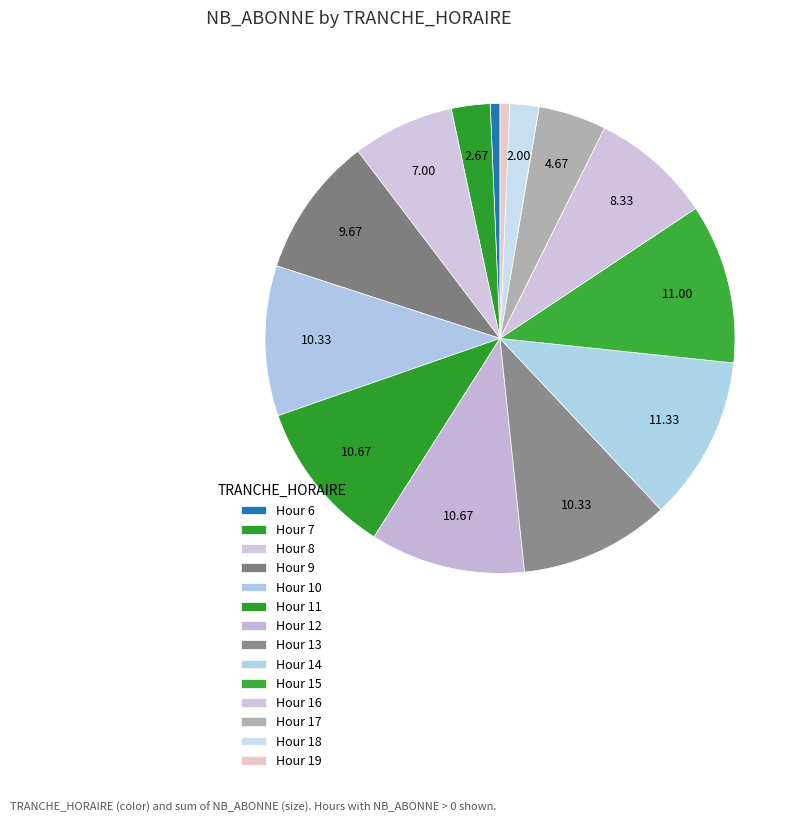

To the nearest percent, what is the difference between the largest and smallest slice percentages?

11%